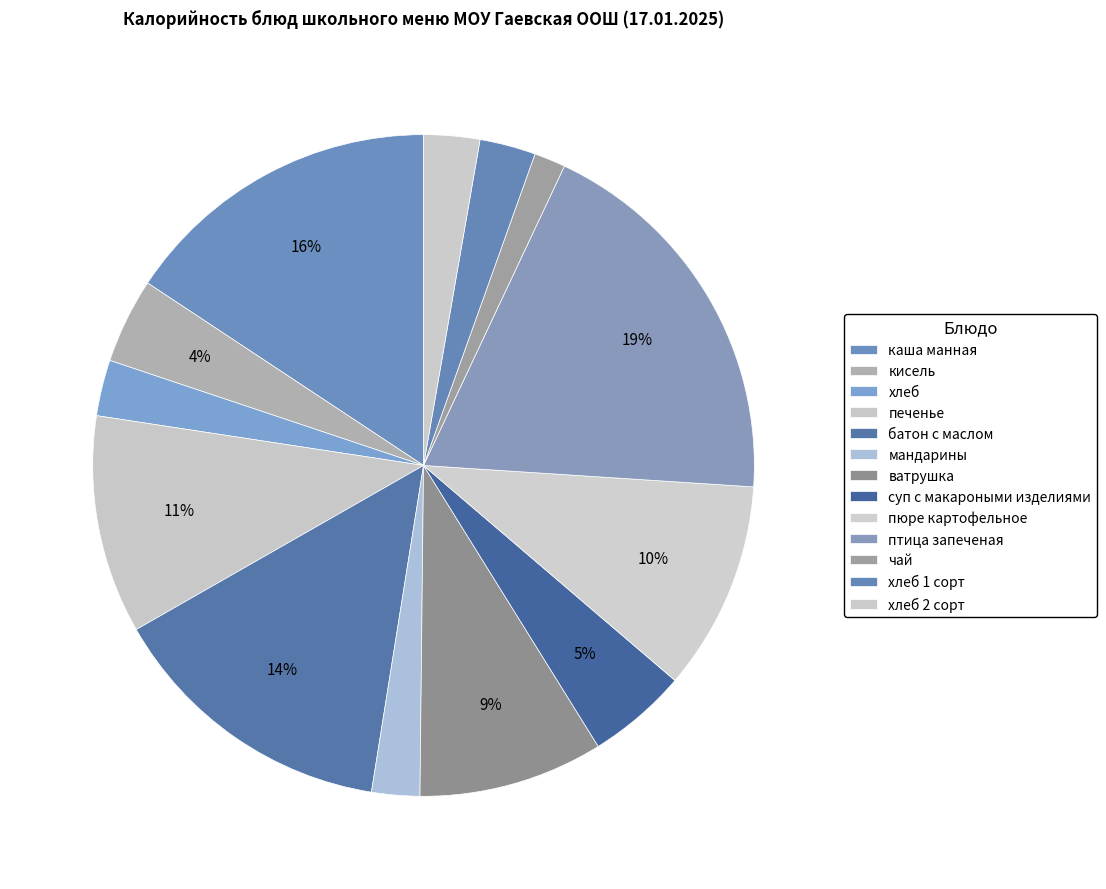

True or false: хлеб 1 сорт accounts for 17% of the total.

False